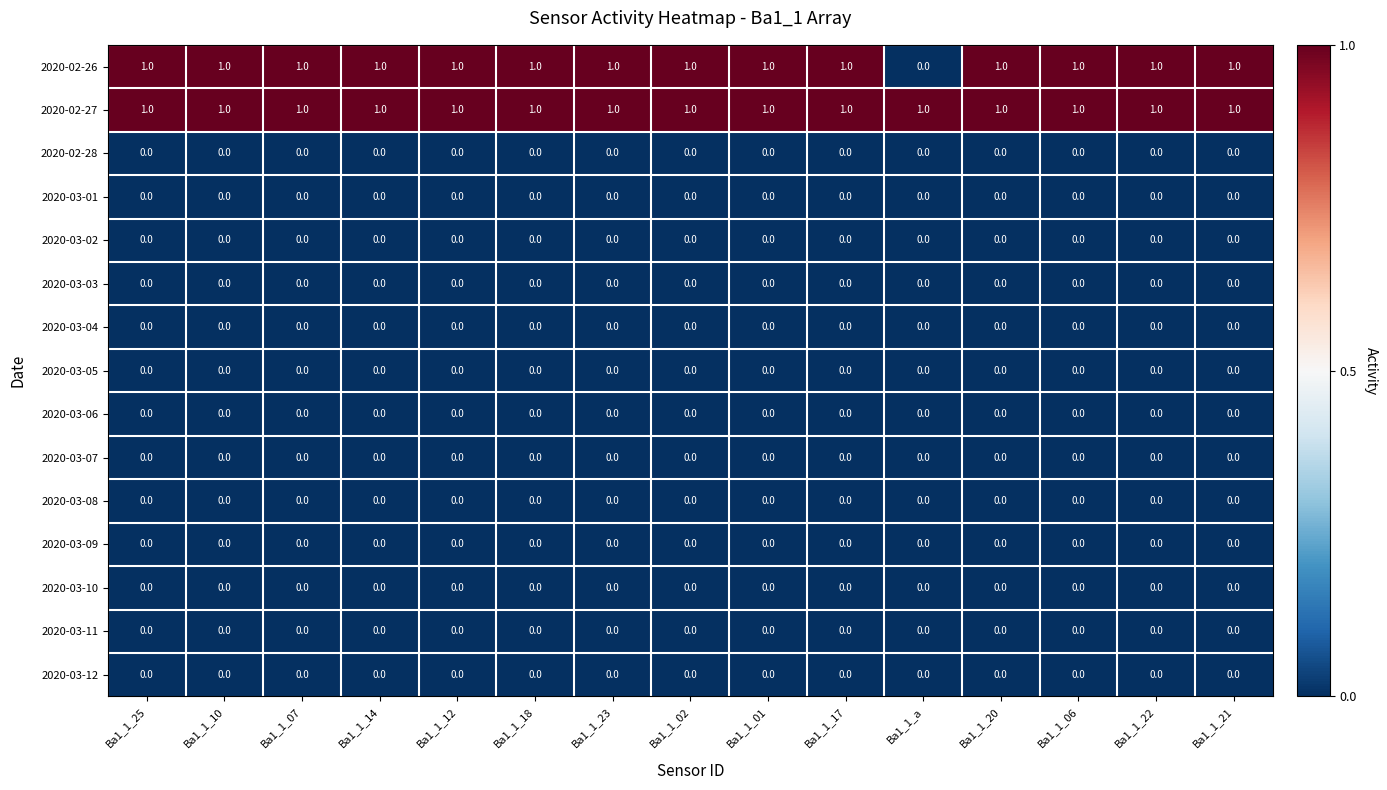

Is it true that 2020-03-09 equals 0 at Ba1_1_20?

True